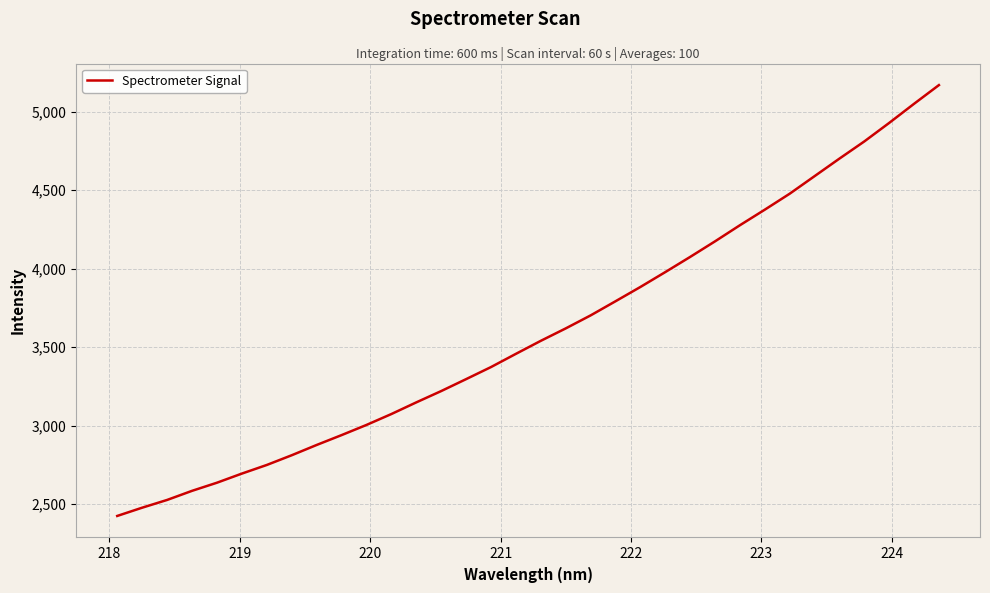

What is the greatest value displayed?

5169.2